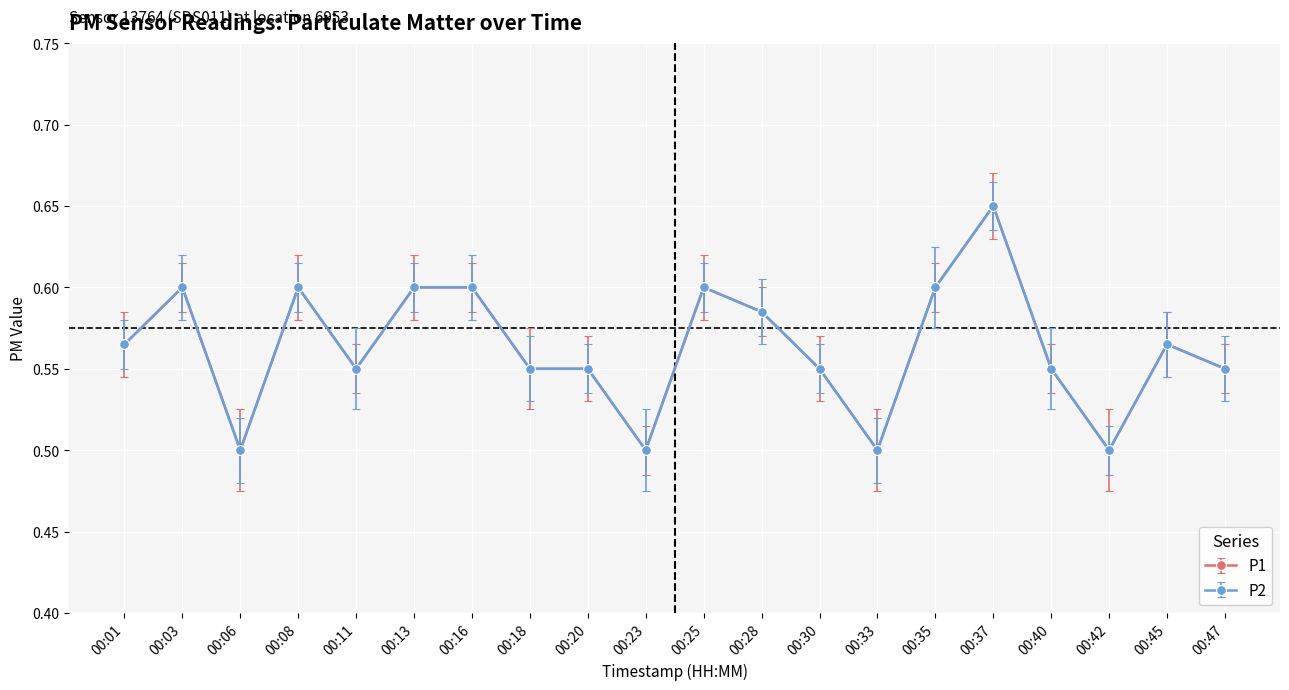

Is this an area chart (filled region under the line)?

No